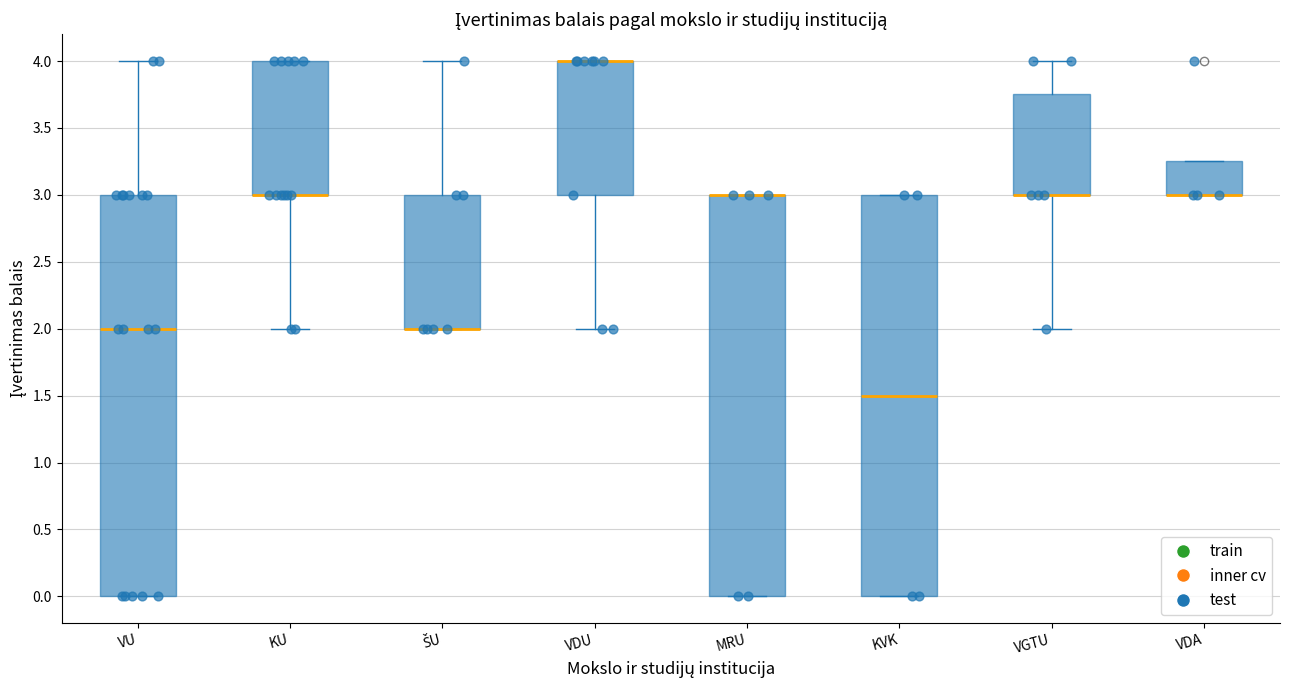

Reading left to right, read every box against the y-axis: the position of its median line, the range the box covers, and the ends of its whiskers. The values are not printed on the chart, so give them approximately, as read against the axis.

VU: median 2.00, box 0.00 to 3.00, whiskers 0.00 to 4.00
KU: median 3.00 (drawn on the box's lower edge), box 3.00 to 4.00, whiskers 2.00 to 4.00
ŠU: median 2.00 (drawn on the box's lower edge), box 2.00 to 3.00, whiskers 2.00 to 4.00
VDU: median 4.00 (drawn on the box's upper edge), box 3.00 to 4.00, whiskers 2.00 to 4.00
MRU: median 3.00 (drawn on the box's upper edge), box 0.00 to 3.00, whiskers 0.00 to 3.00
KVK: median 1.50, box 0.00 to 3.00, whiskers 0.00 to 3.00
VGTU: median 3.00 (drawn on the box's lower edge), box 3.00 to 3.75, whiskers 2.00 to 4.00
VDA: median 3.00 (drawn on the box's lower edge), box 3.00 to 3.25, whiskers 3.00 to 3.25